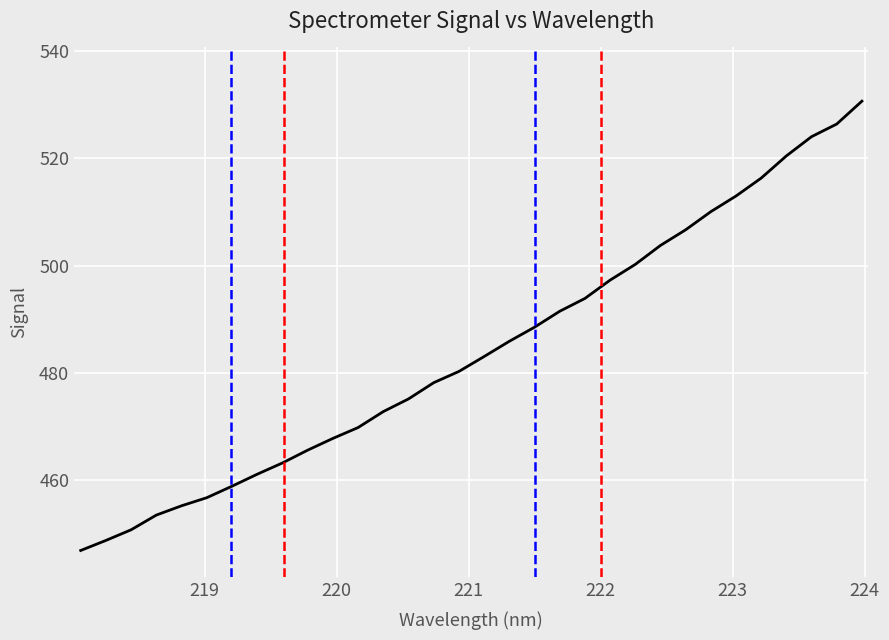

What is the maximum value shown in the chart?

530.6